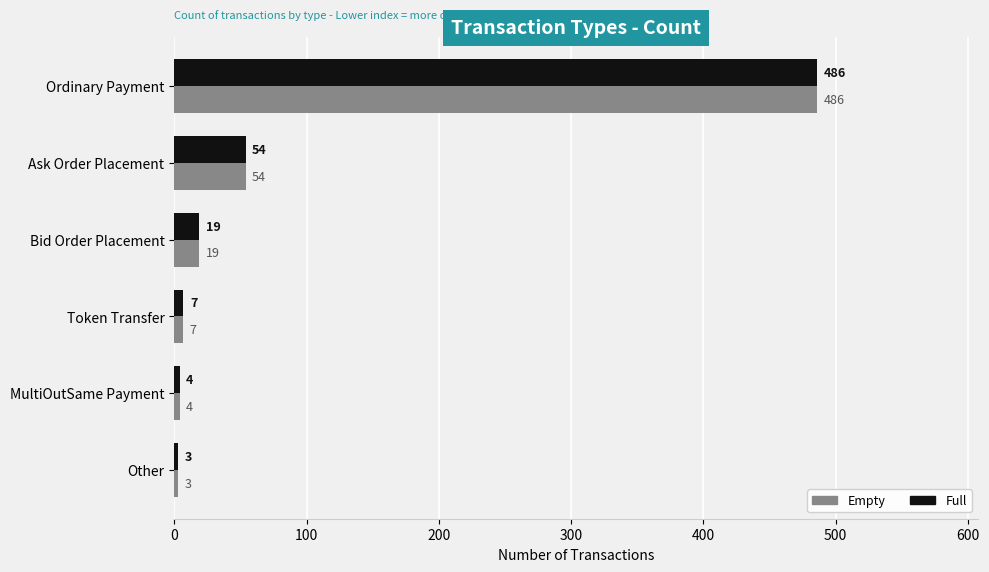

How many distinct data groups are displayed?

2